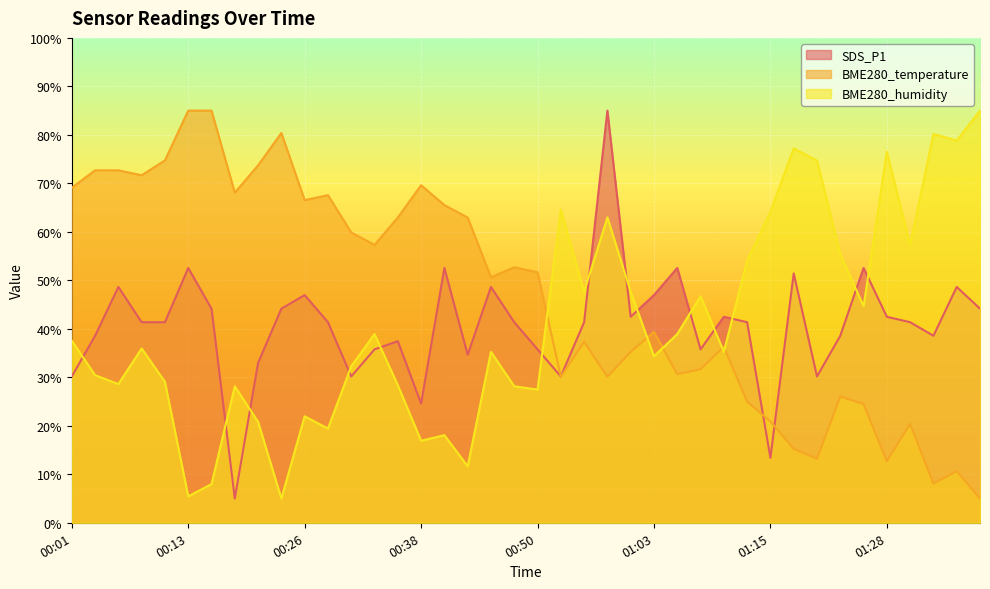

Which series has the largest total across all categories?

BME280_temperature